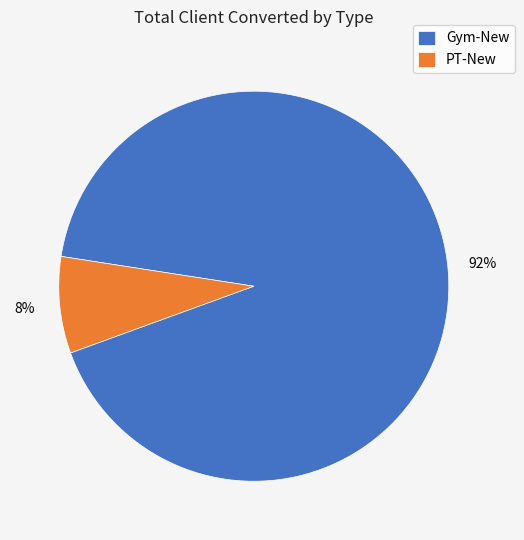

Is the sum of Gym-New and PT-New greater than half?

Yes